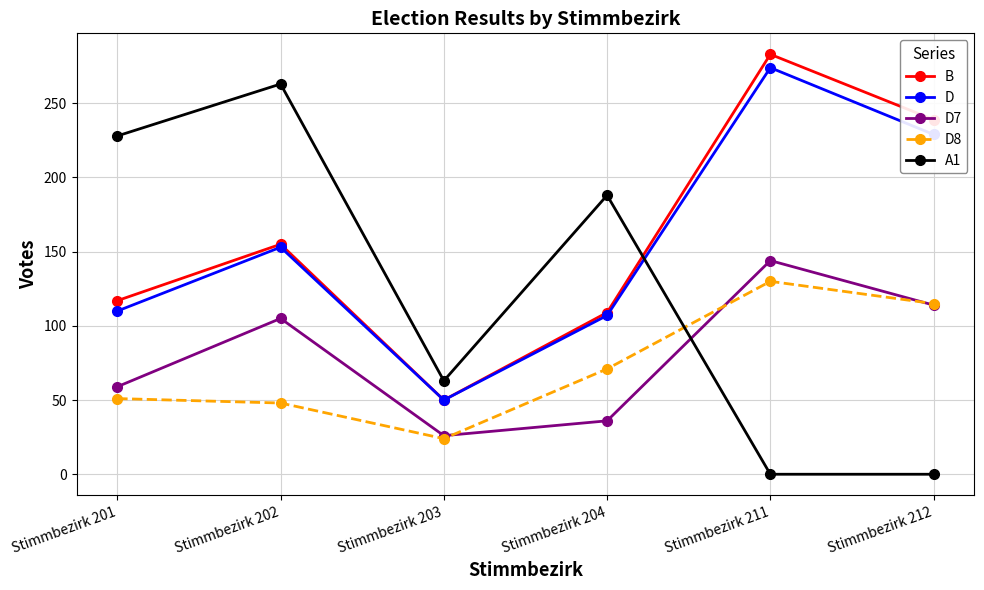

What is the approximate value of B at Stimmbezirk 211, to the nearest 10?

280